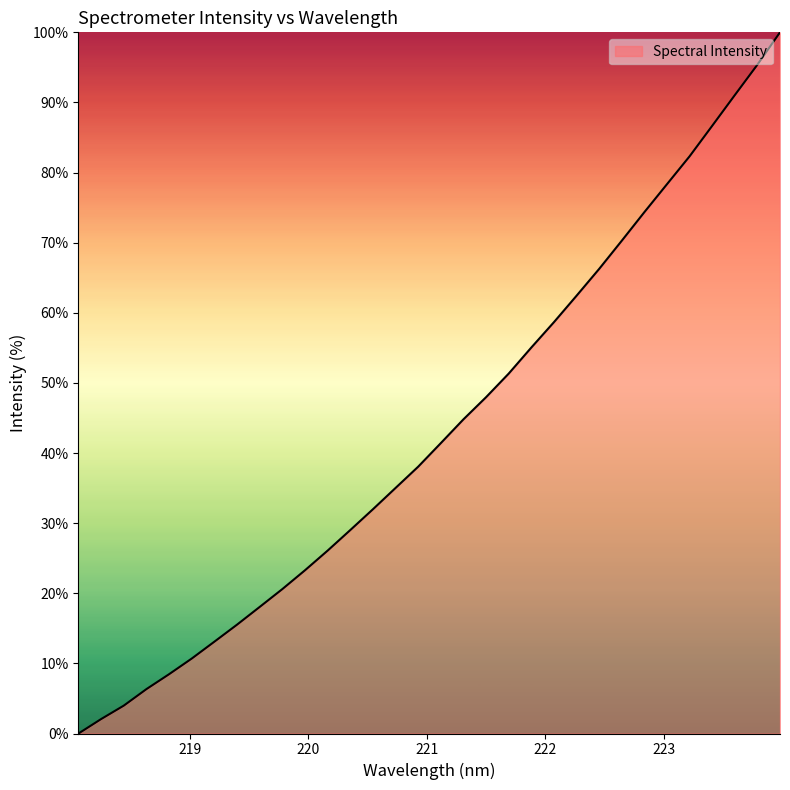

What is the difference between the maximum and minimum values?

100.0